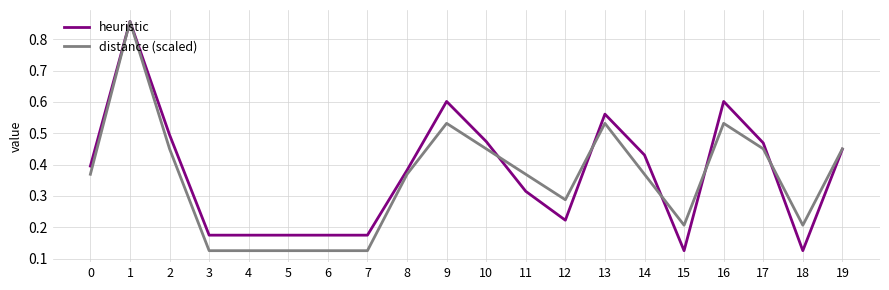

Is this an area chart (filled region under the line)?

No